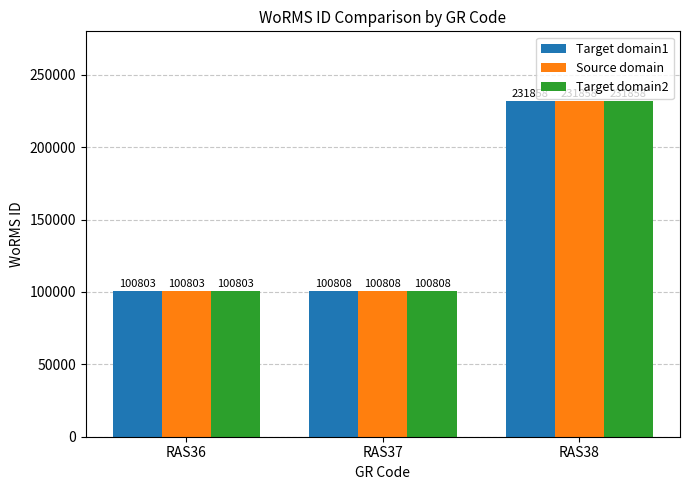

What is the total value across all series at RAS38?

695574